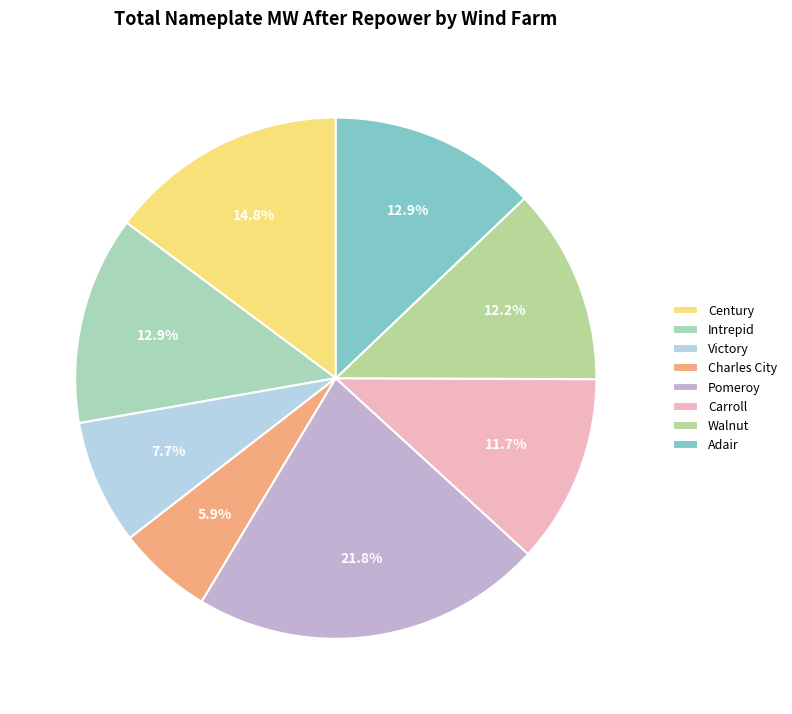

How much of the chart is everything except Century?

85.2%